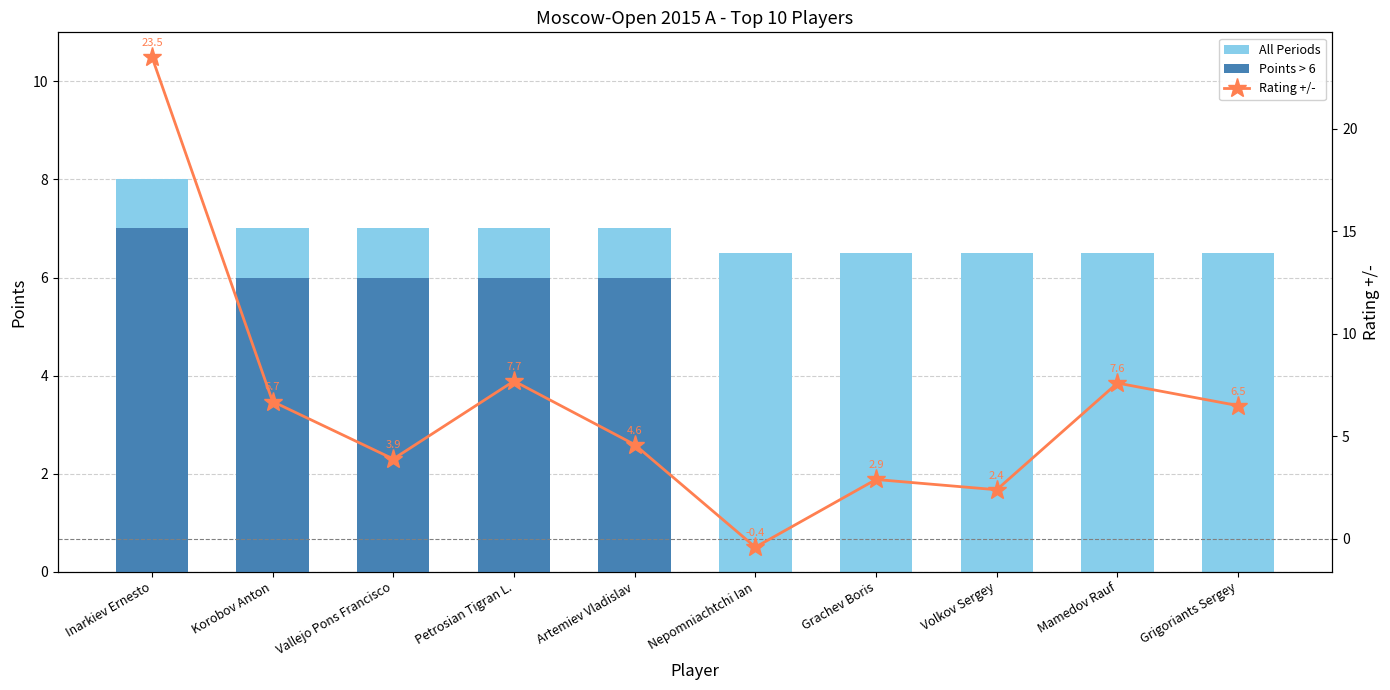

Count the Points > 6 values in the range 0 to 6.

9